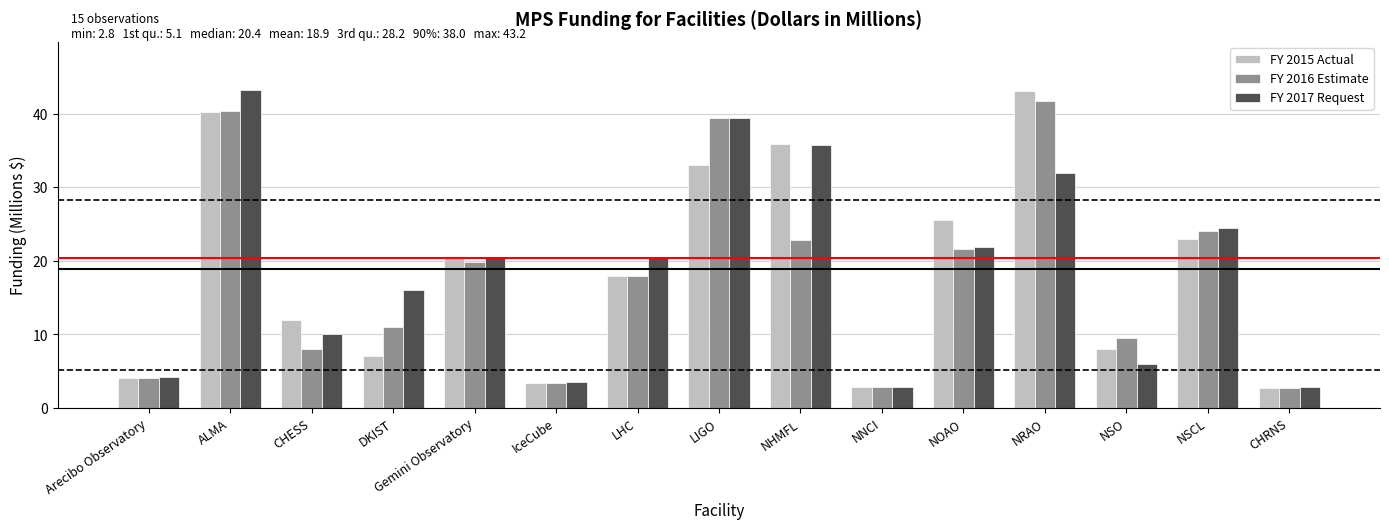

At how many categories does at least one series exceed 34?

4